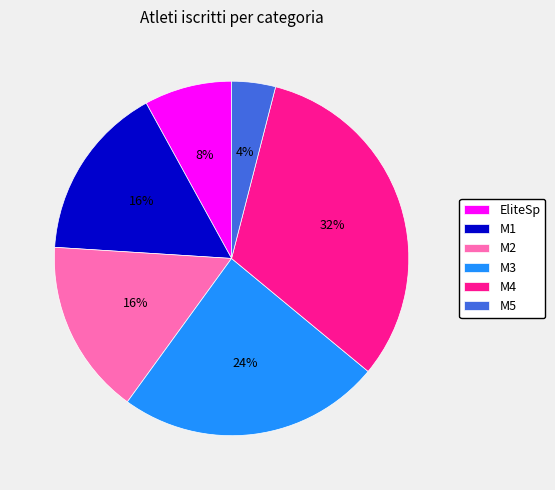

Is the sum of M3 and M5 greater than half?

No